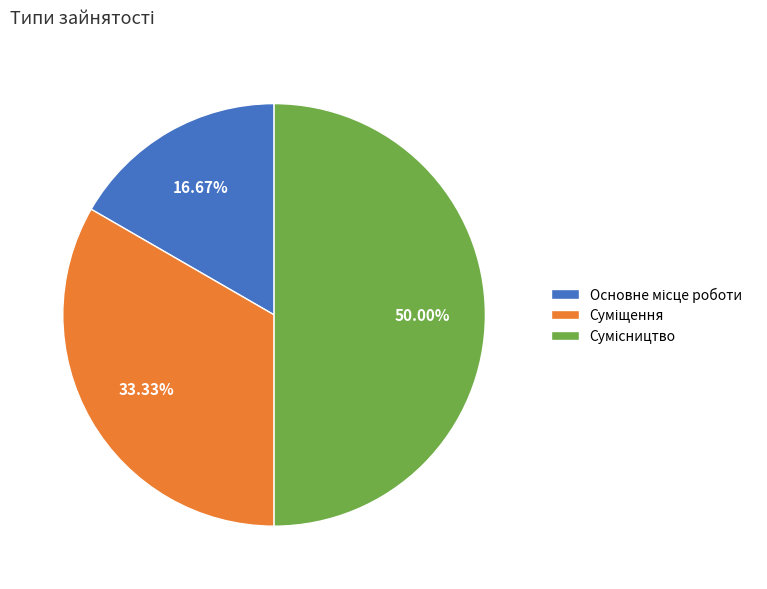

Which slice is the smallest?

Основне місце роботи